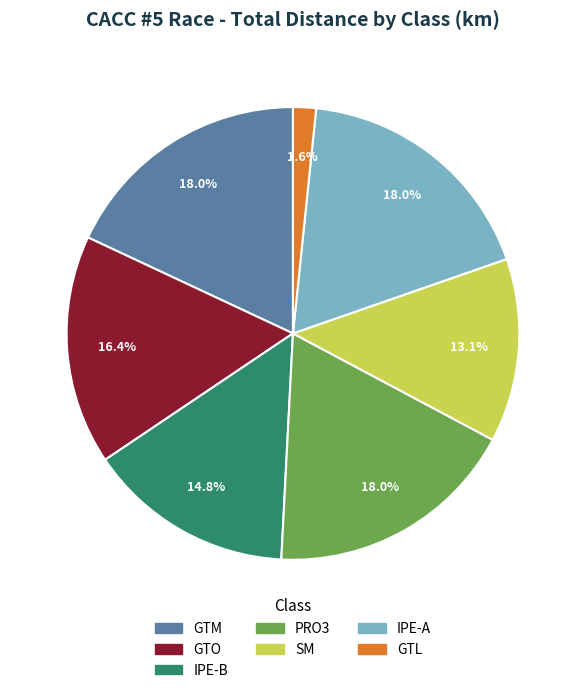

Is there a majority slice in this chart?

No